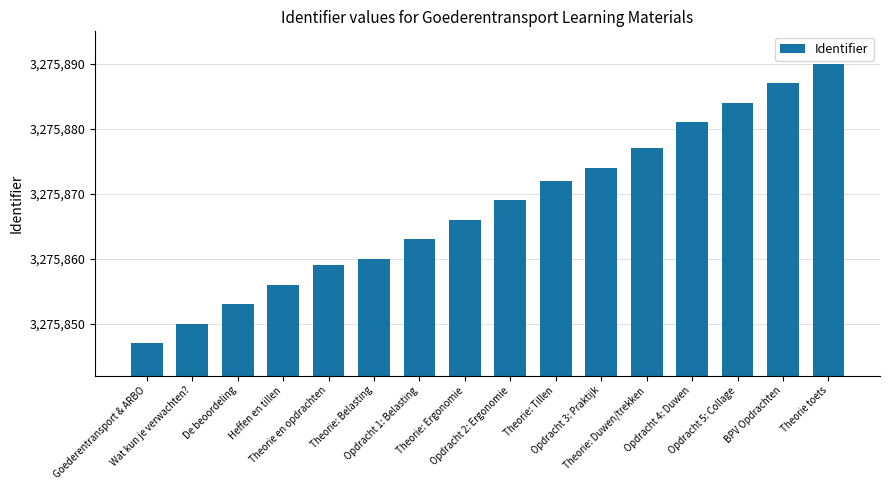

Reading left to right, extract all data points from this chart.

3275847	3275850	3275853	3275856	3275859	3275860	3275863	3275866	3275869	3275872	3275874	3275877	3275881	3275884	3275887	3275890